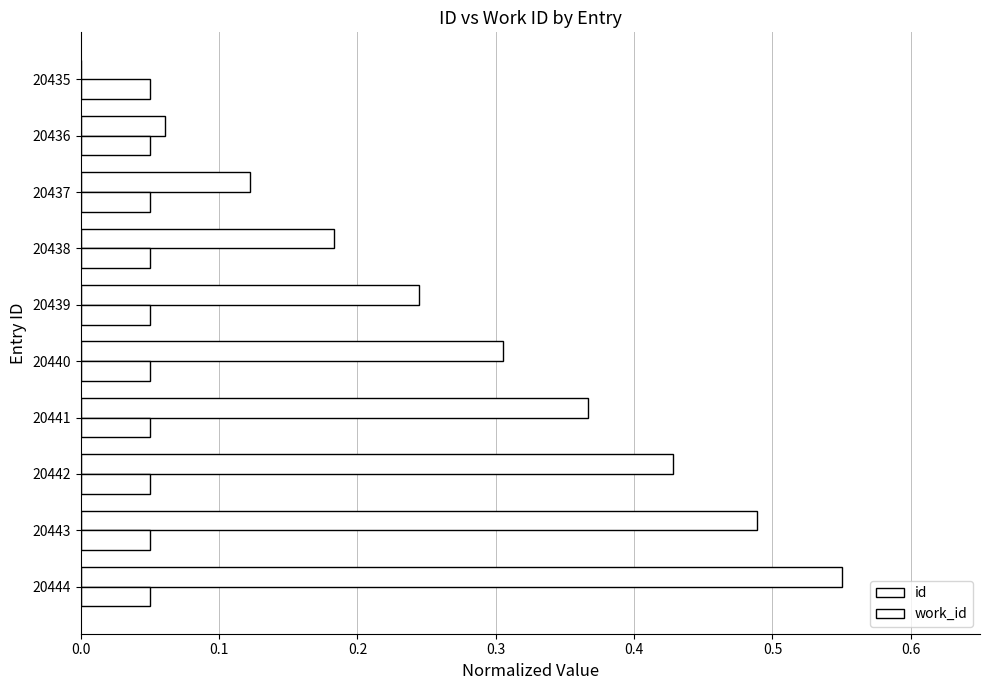

How many values in id are above zero?

9